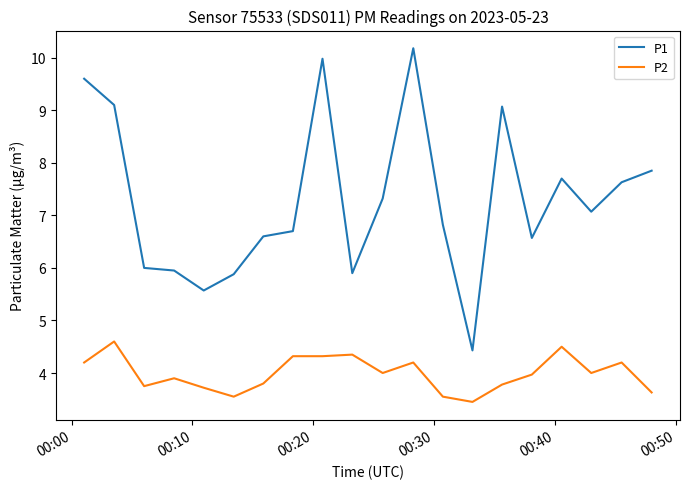

How many values in the P1 series exceed 7?

10